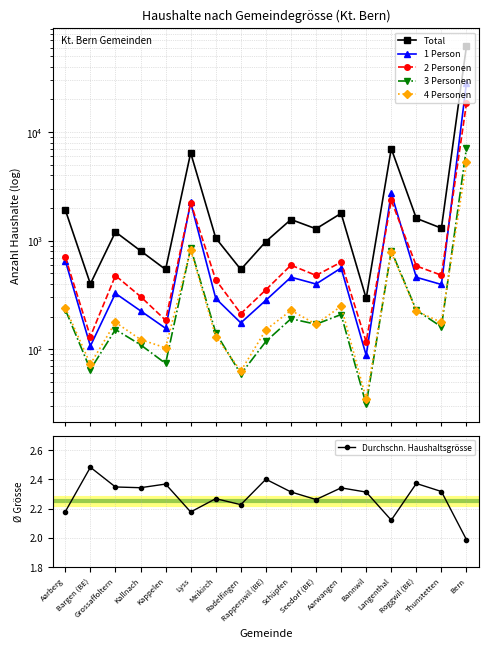

What is the label of the 17th point from the right?

Aarberg